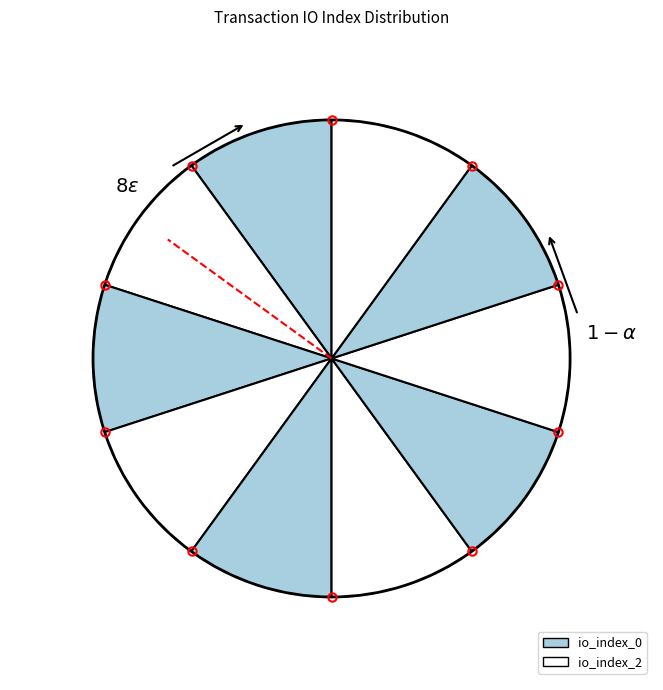

How many slices are in this pie chart?

10